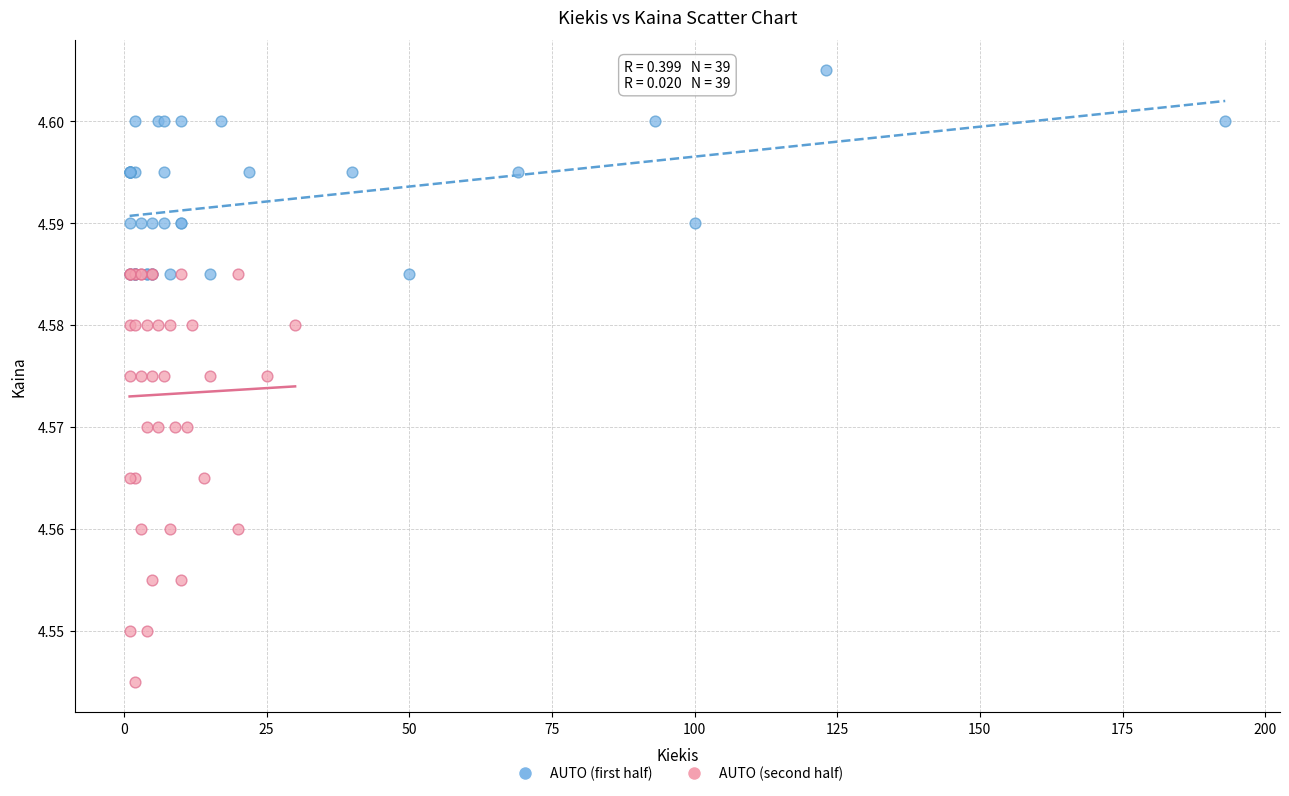

What are all the series names shown in the legend?

AUTO (first half), AUTO (second half)